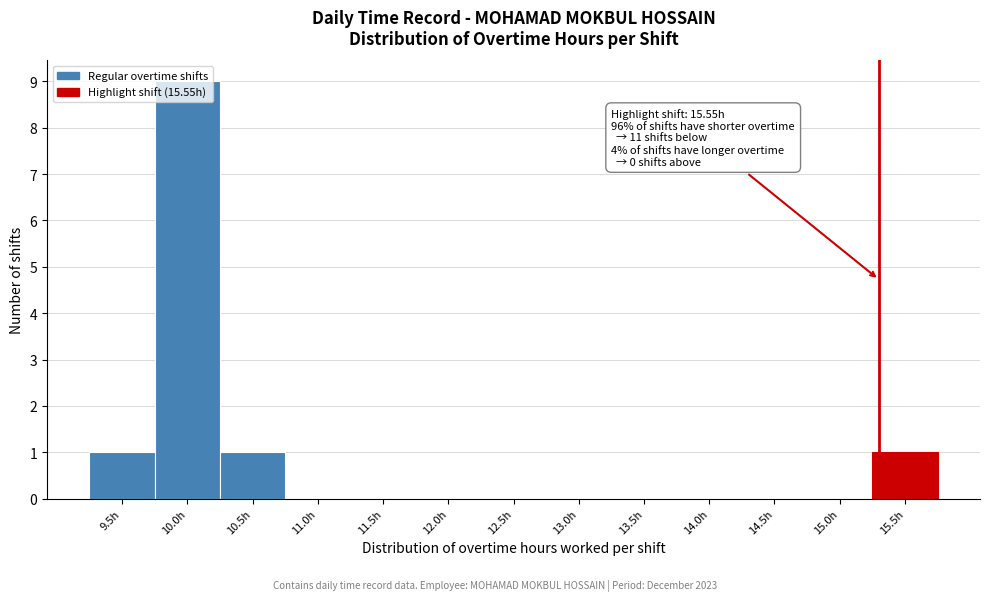

What is the change in value from 10.0h to 12.5h?

-9